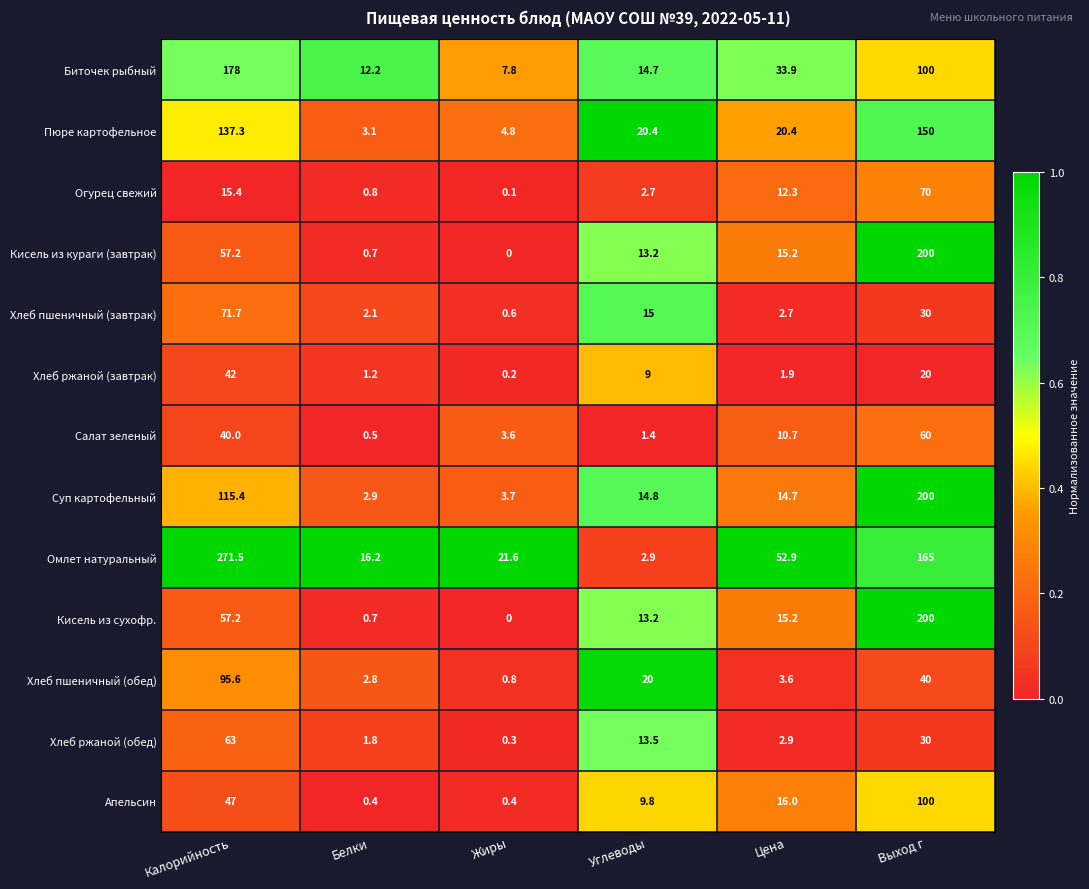

What is the maximum value shown in the chart?

271.5